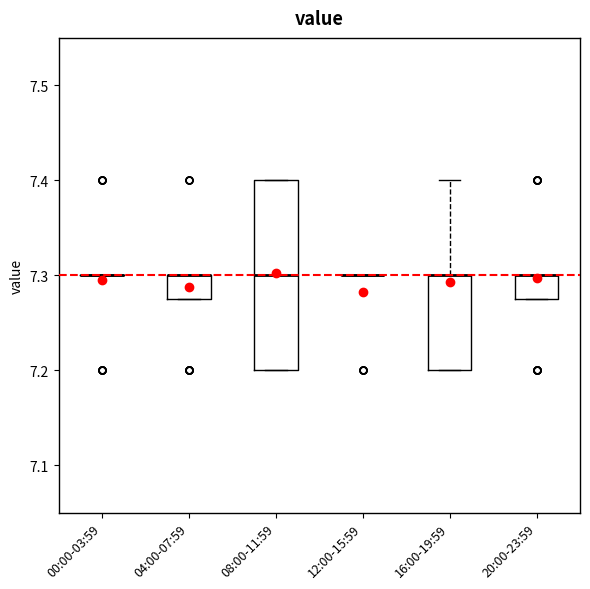

Reading left to right, transcribe this box plot: for each box, give where its median line is, the range the box spans, and where its two whiskers end, as read against the y-axis. The values are not printed on the chart, so give them approximately, as read against the axis.

00:00-03:59: box collapsed to a line at 7.30, whiskers 7.30 to 7.30
04:00-07:59: median 7.30 (drawn on the box's upper edge), box 7.28 to 7.30, whiskers 7.28 to 7.30
08:00-11:59: median 7.30, box 7.20 to 7.40, whiskers 7.20 to 7.40
12:00-15:59: box collapsed to a line at 7.30, whiskers 7.30 to 7.30
16:00-19:59: median 7.30 (drawn on the box's upper edge), box 7.20 to 7.30, whiskers 7.20 to 7.40
20:00-23:59: median 7.30 (drawn on the box's upper edge), box 7.28 to 7.30, whiskers 7.28 to 7.30